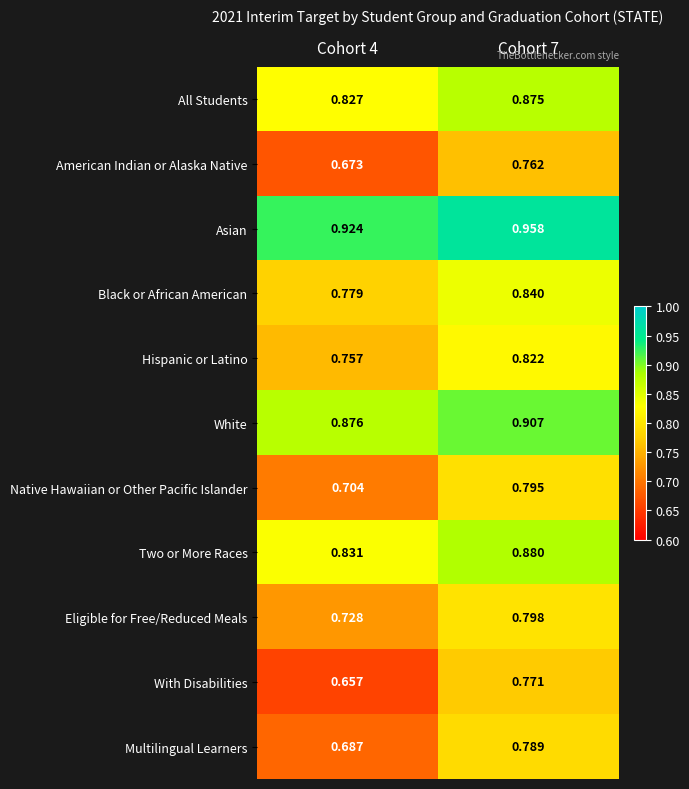

What is the total value across all series at Cohort 4?

8.4